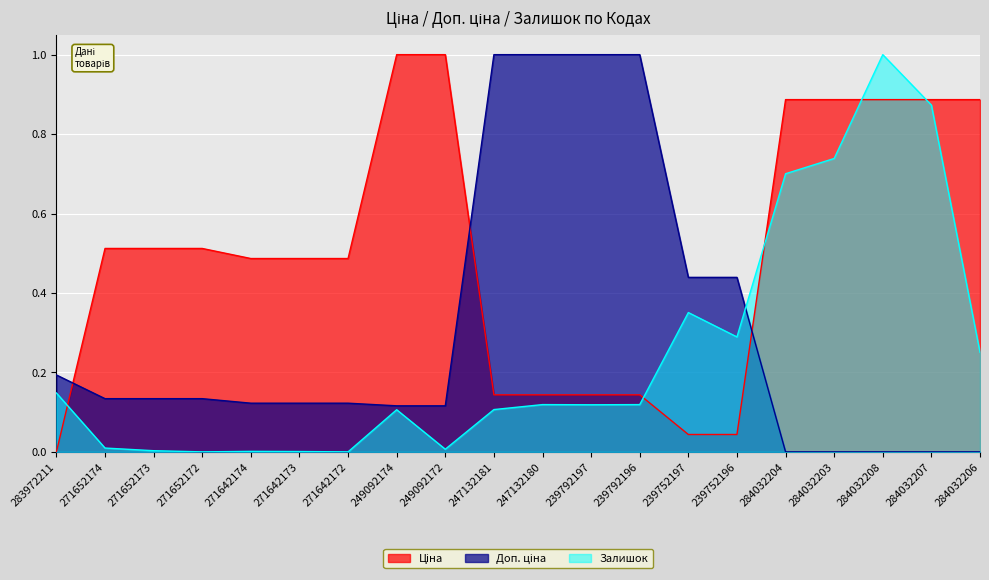

At which label is Доп. ціна closest to 0?

284032204